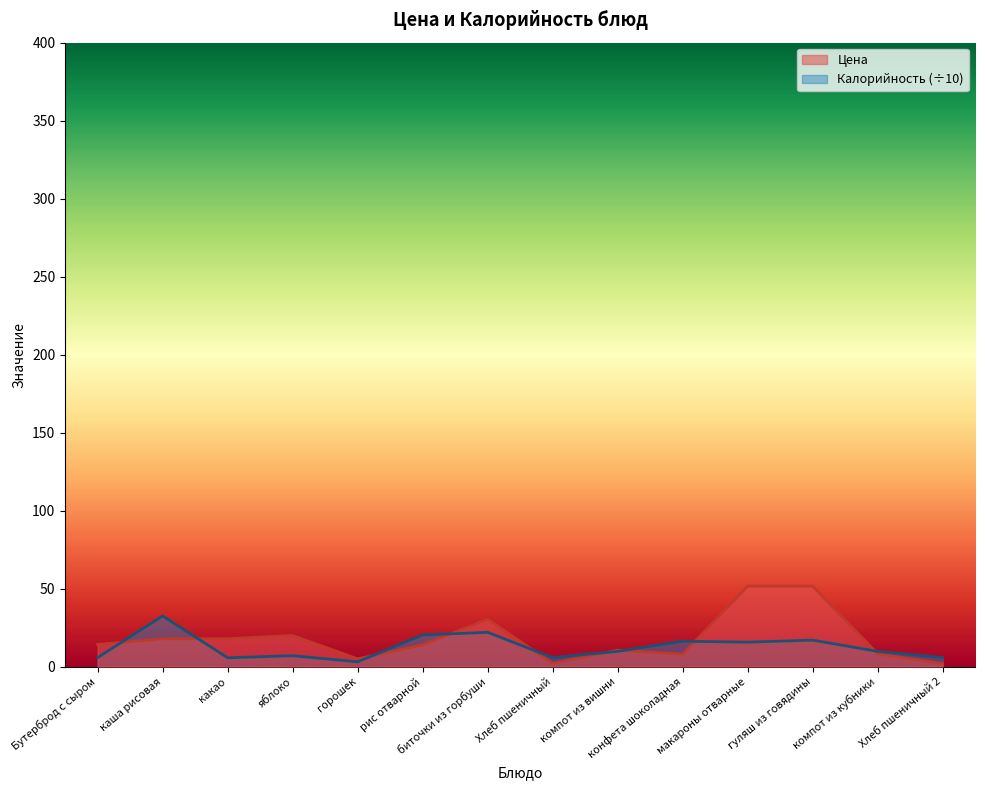

Which category has the highest value across all series?

макароны отварные